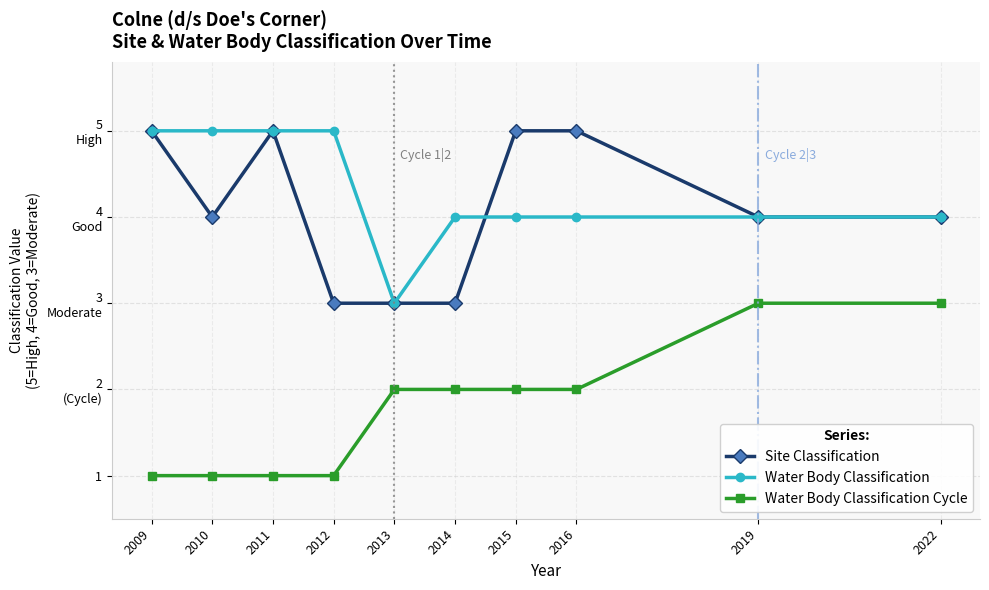

Does the chart have visible grid lines?

Yes